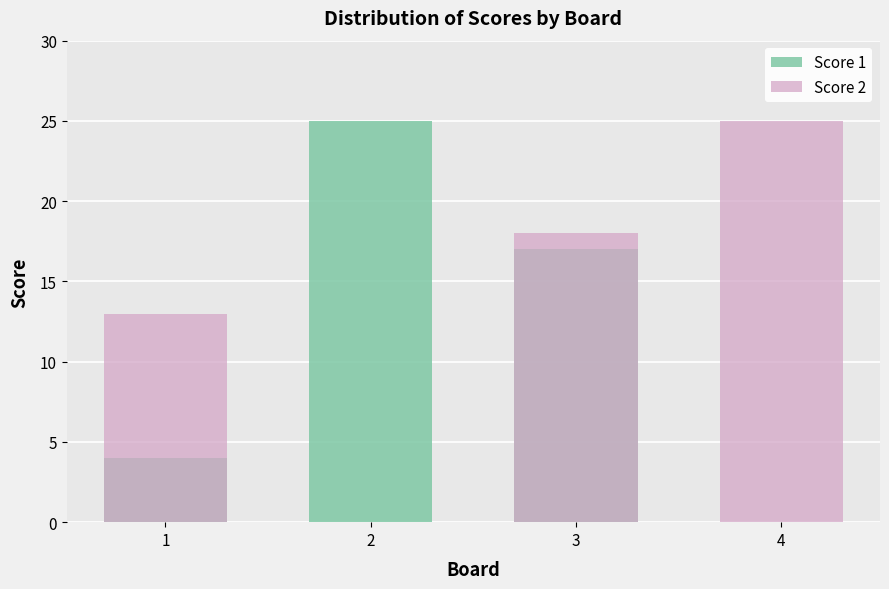

What is the difference between the Score 1 values at 2 and 1?

21